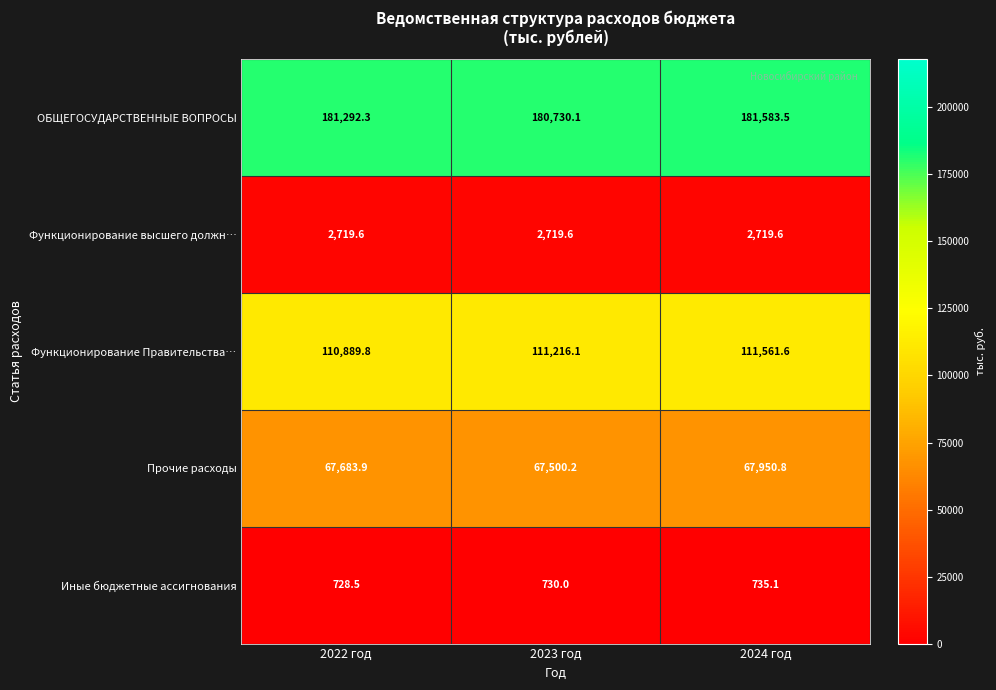

Which category has the highest value across all series?

2024 год